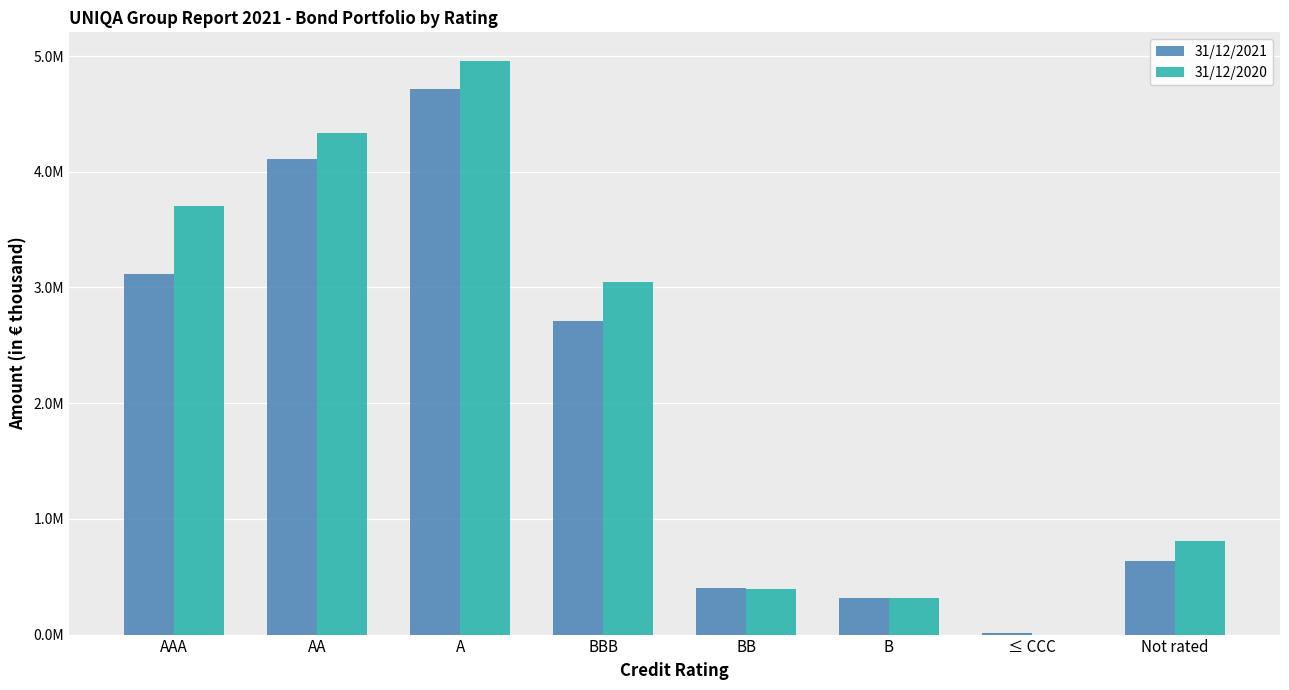

What are all the series names shown in the legend?

31/12/2021, 31/12/2020